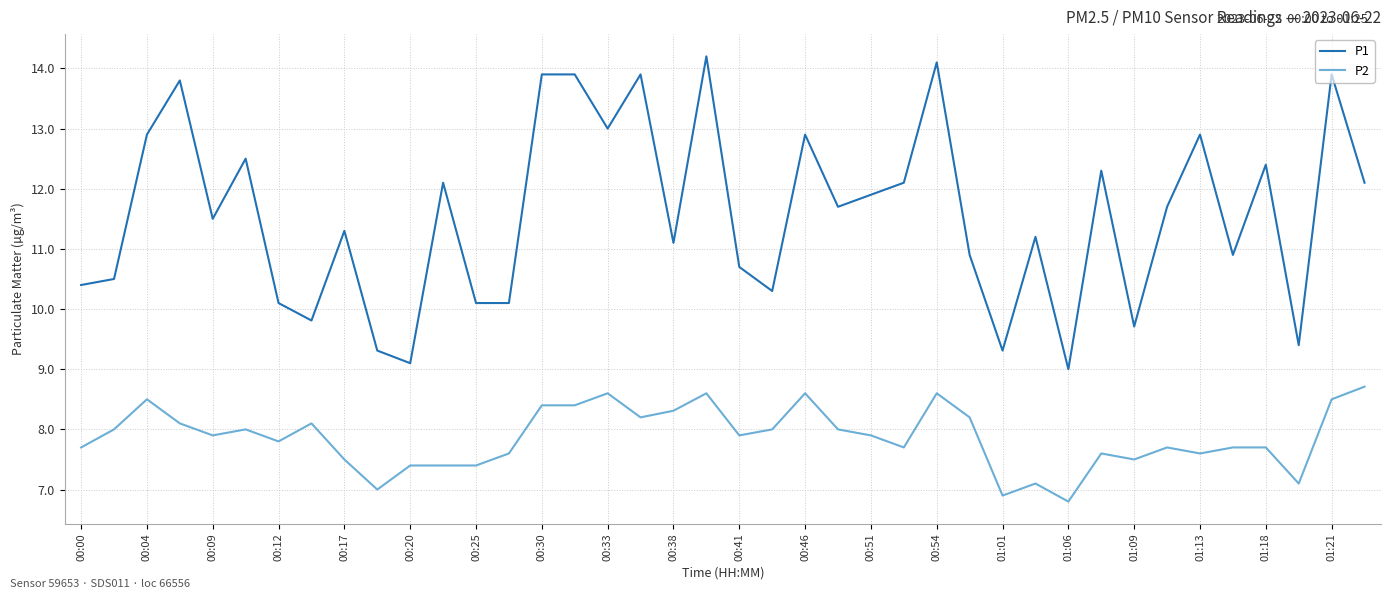

List the series in order of their peak value, lowest first.

P2, P1